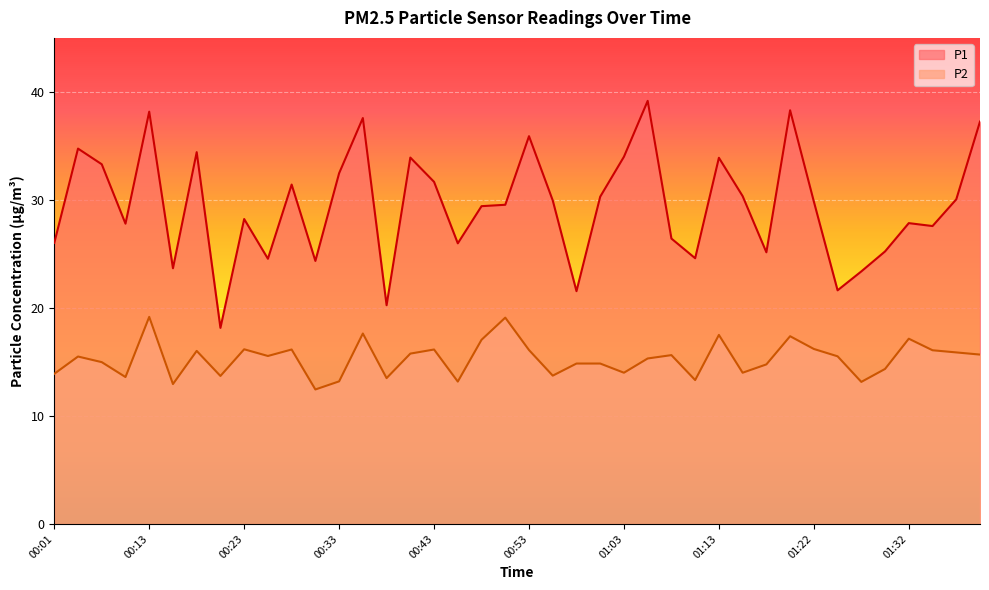

Where is P1 nearest to the value 28?

01:32